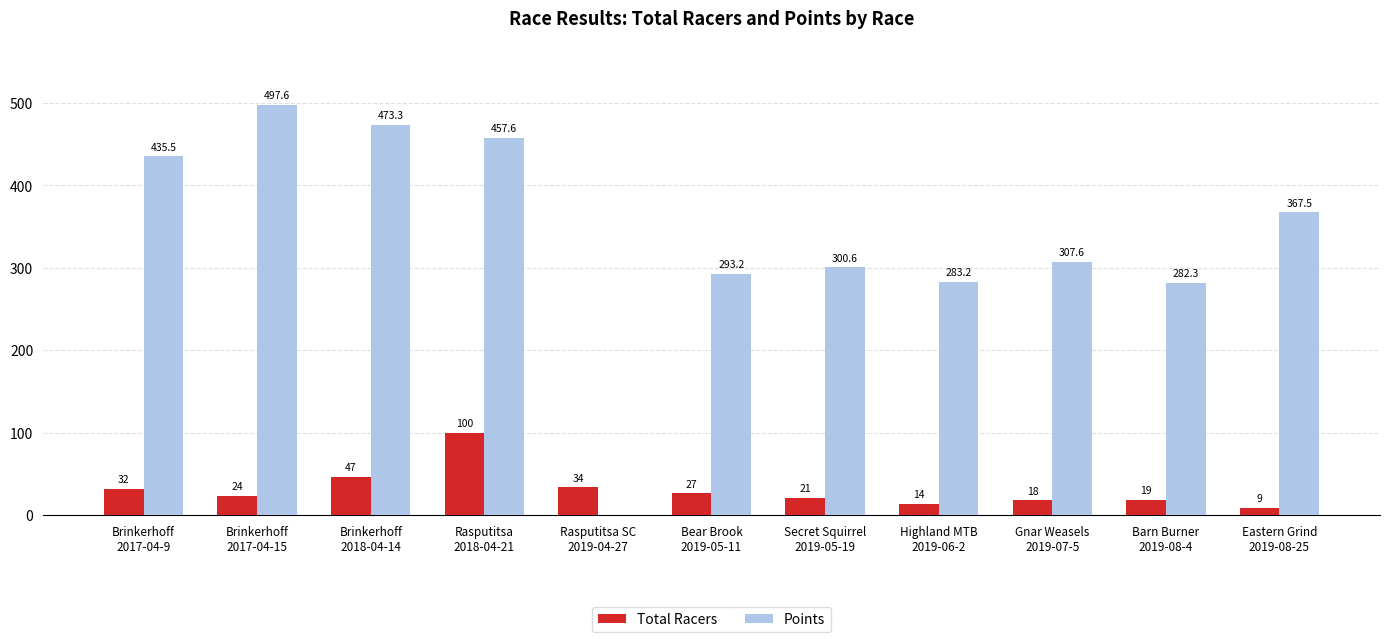

Reading left to right, extract all data points from this chart.

Total Racers: Brinkerhoff
2017-04-9=32.0	Brinkerhoff
2017-04-15=24.0	Brinkerhoff
2018-04-14=47.0	Rasputitsa
2018-04-21=100.0	Rasputitsa SC
2019-04-27=34.0	Bear Brook
2019-05-11=27.0	Secret Squirrel
2019-05-19=21.0	Highland MTB
2019-06-2=14.0	Gnar Weasels
2019-07-5=18.0	Barn Burner
2019-08-4=19.0	Eastern Grind
2019-08-25=9.0
Points: Brinkerhoff
2017-04-9=435.5	Brinkerhoff
2017-04-15=497.6	Brinkerhoff
2018-04-14=473.3	Rasputitsa
2018-04-21=457.6	Rasputitsa SC
2019-04-27=0.0	Bear Brook
2019-05-11=293.2	Secret Squirrel
2019-05-19=300.6	Highland MTB
2019-06-2=283.2	Gnar Weasels
2019-07-5=307.6	Barn Burner
2019-08-4=282.3	Eastern Grind
2019-08-25=367.5